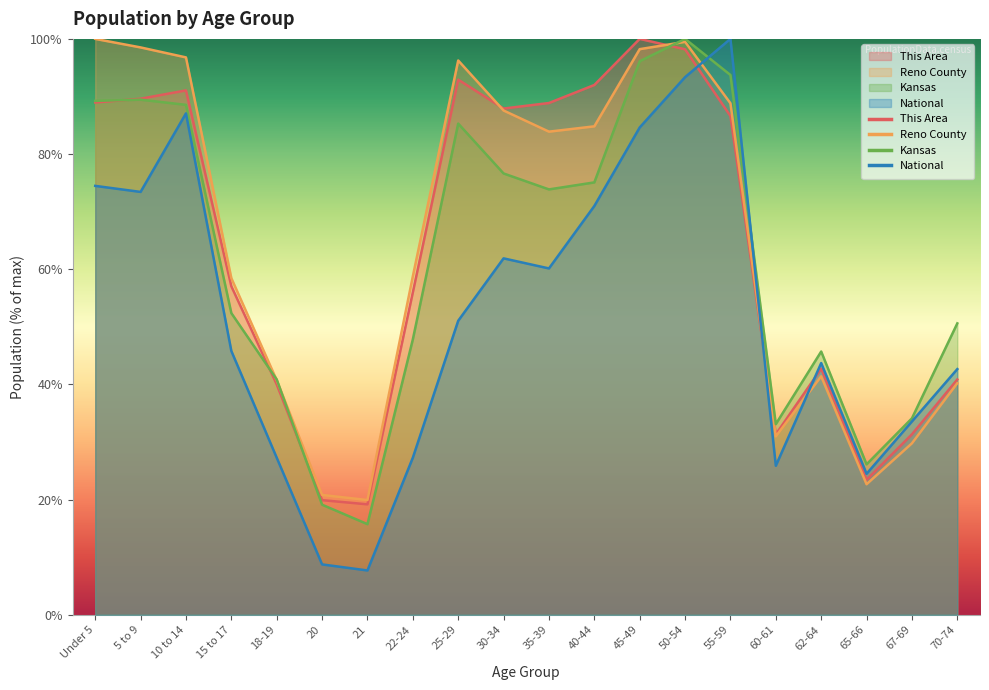

What is the minimum value shown in the chart?

7.7